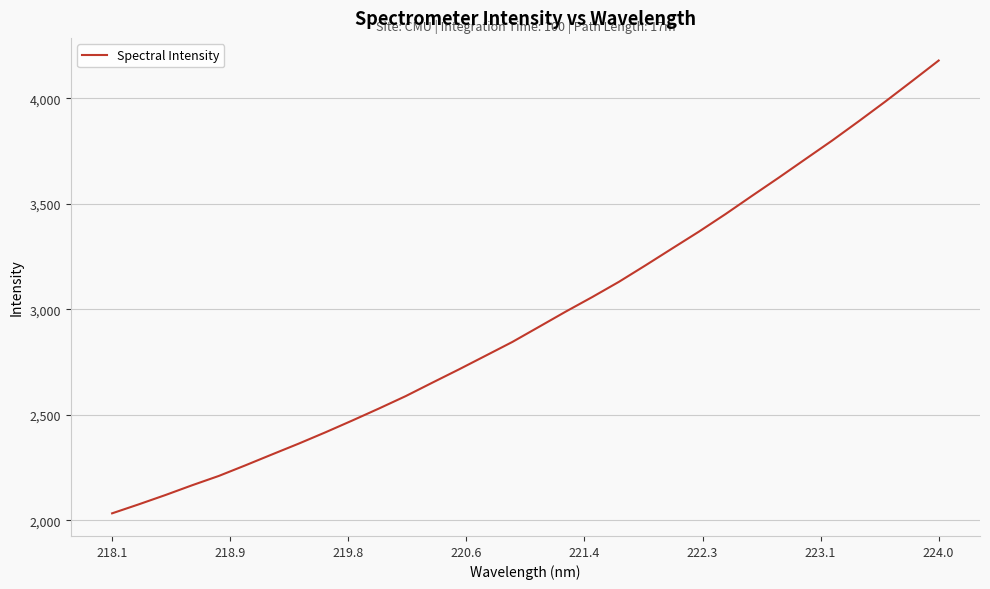

What is the average value?

2961.9